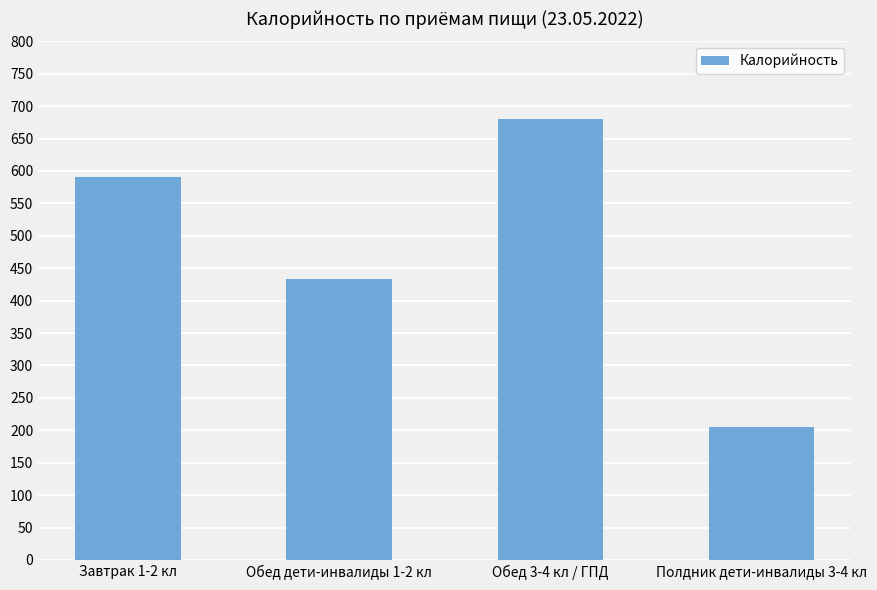

What value does the data have at Завтрак 1-2 кл?

590.4